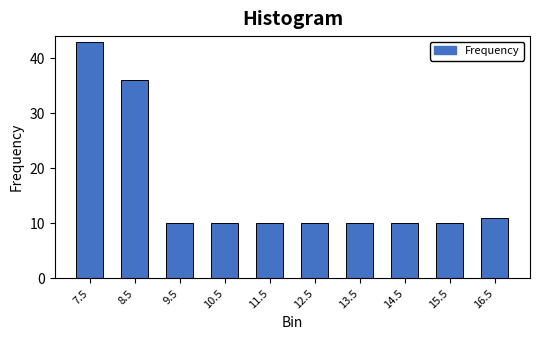

Reading right to left, what are all the values shown in this chart?

16.5=11	15.5=10	14.5=10	13.5=10	12.5=10	11.5=10	10.5=10	9.5=10	8.5=36	7.5=43